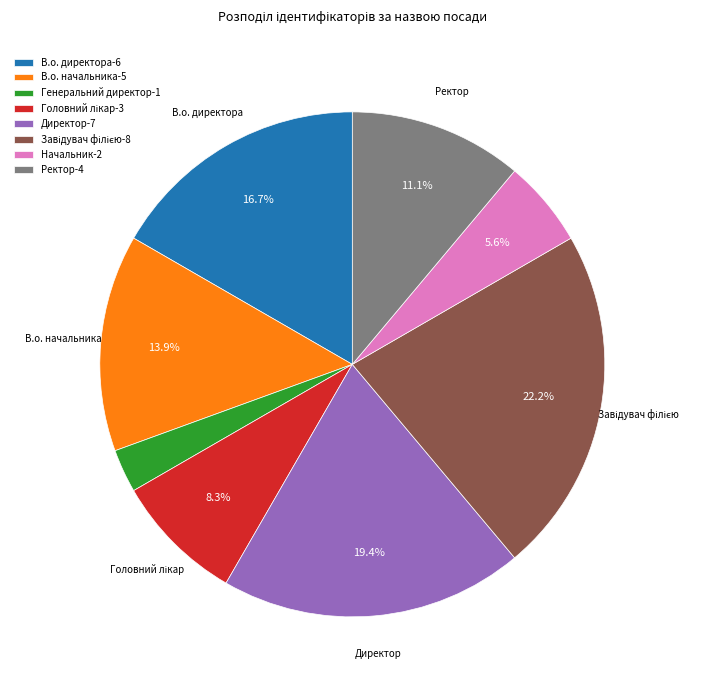

What percentage is NOT represented by В.о. начальника-5?

86.1%